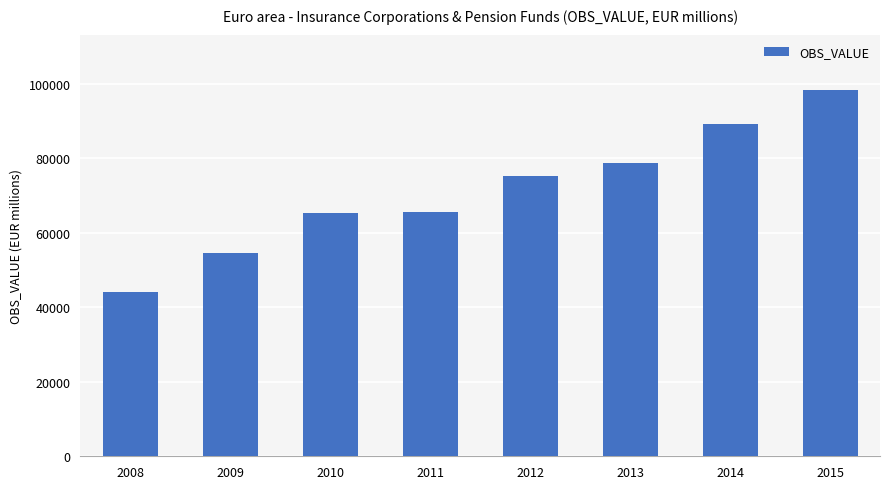

What is the maximum value shown in the chart?

98446.2